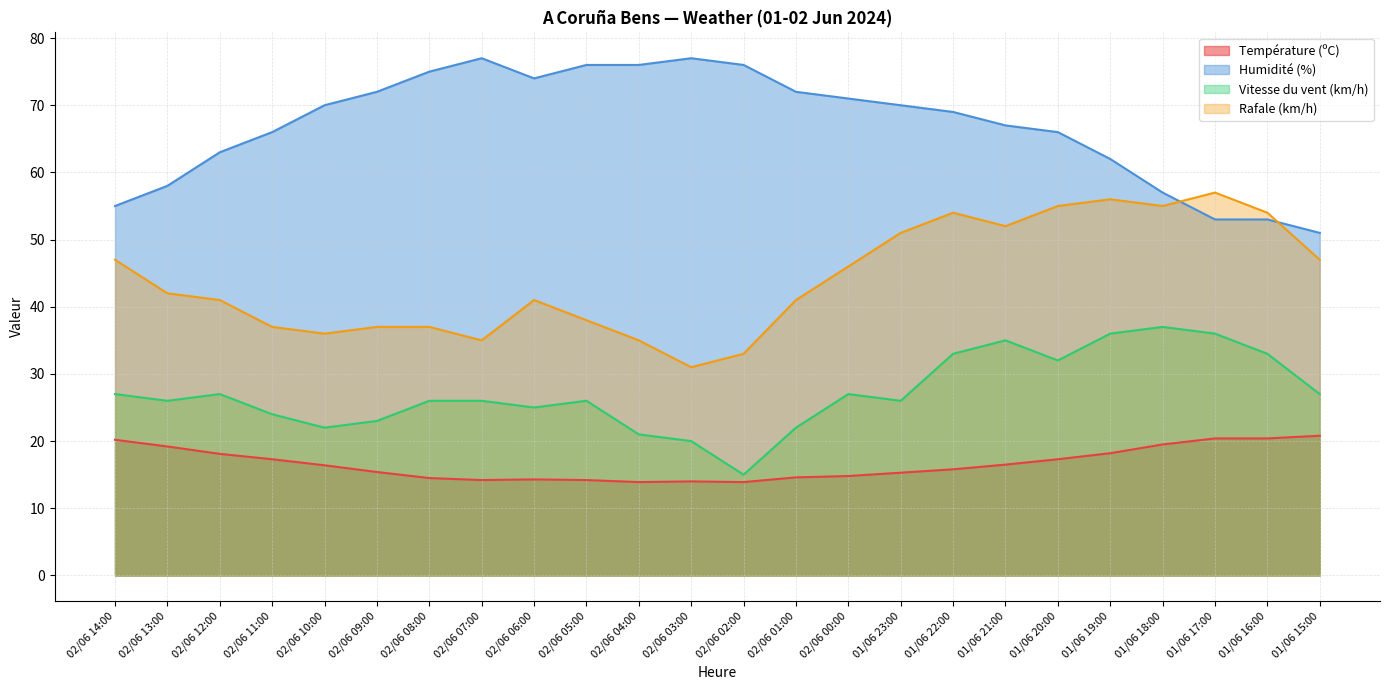

Which series has the largest total across all categories?

Humidité (%)